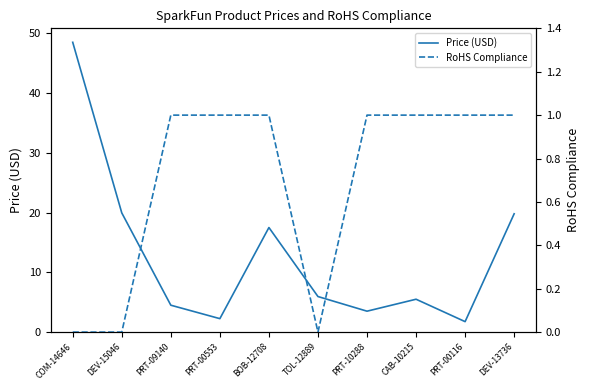

Is it true that RoHS Compliance equals 0.6 at TOL-12889?

False